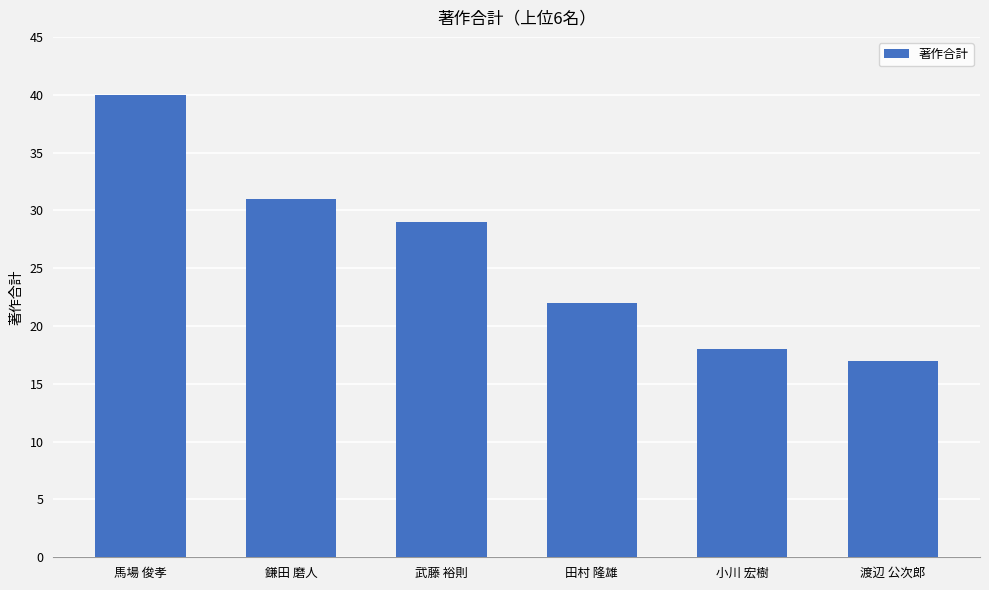

Are the bars grouped side by side (vs. stacked)?

No